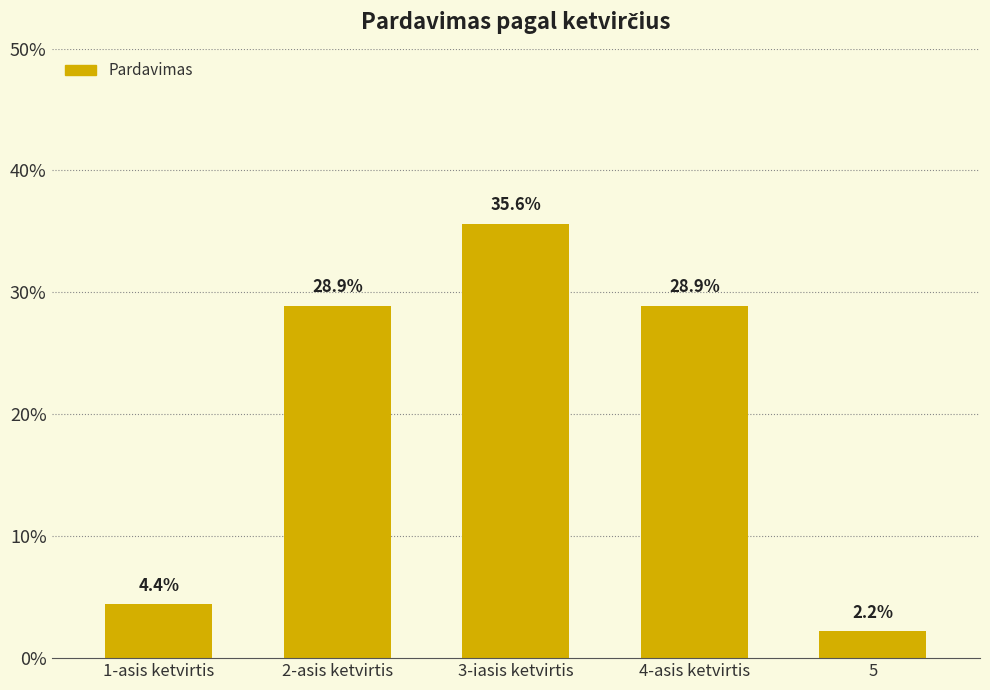

Reading left to right, transcribe all the data shown in this chart.

1-asis ketvirtis=0.0	2-asis ketvirtis=0.3	3-iasis ketvirtis=0.4	4-asis ketvirtis=0.3	5=0.0